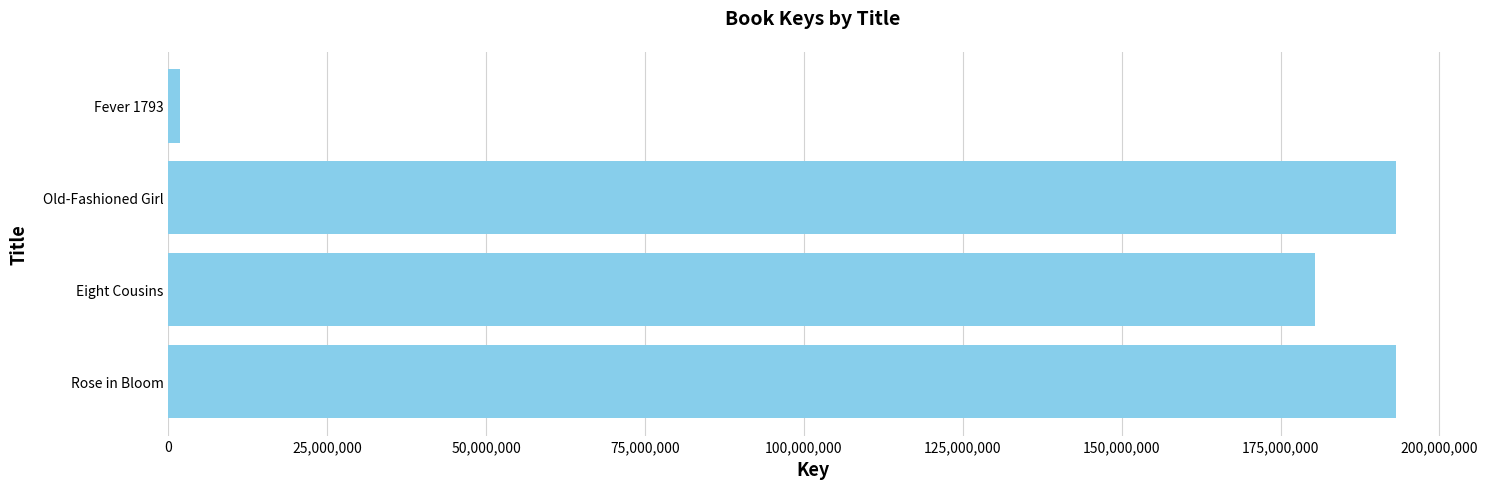

How many bars are there in total?

4